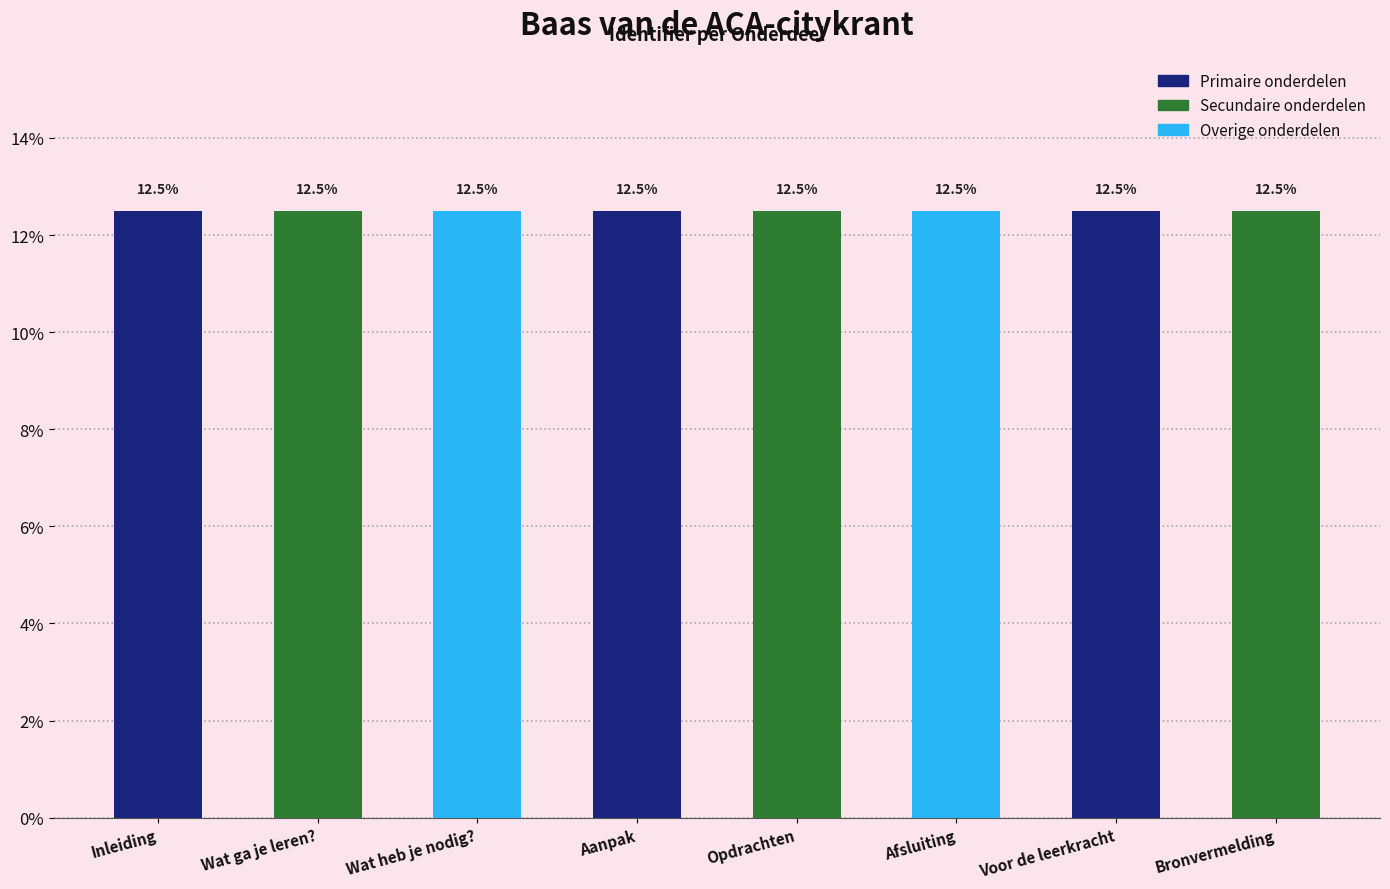

What is the minimum value shown in the chart?

12.5